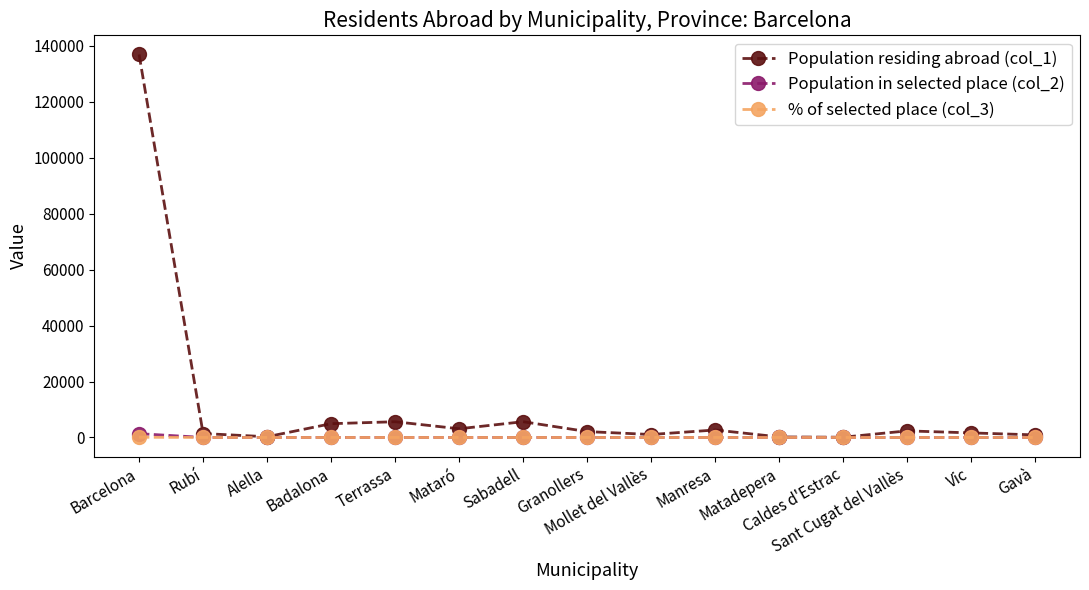

True or false: Population residing abroad (col_1) has more than 2 points higher than both neighbors.

True